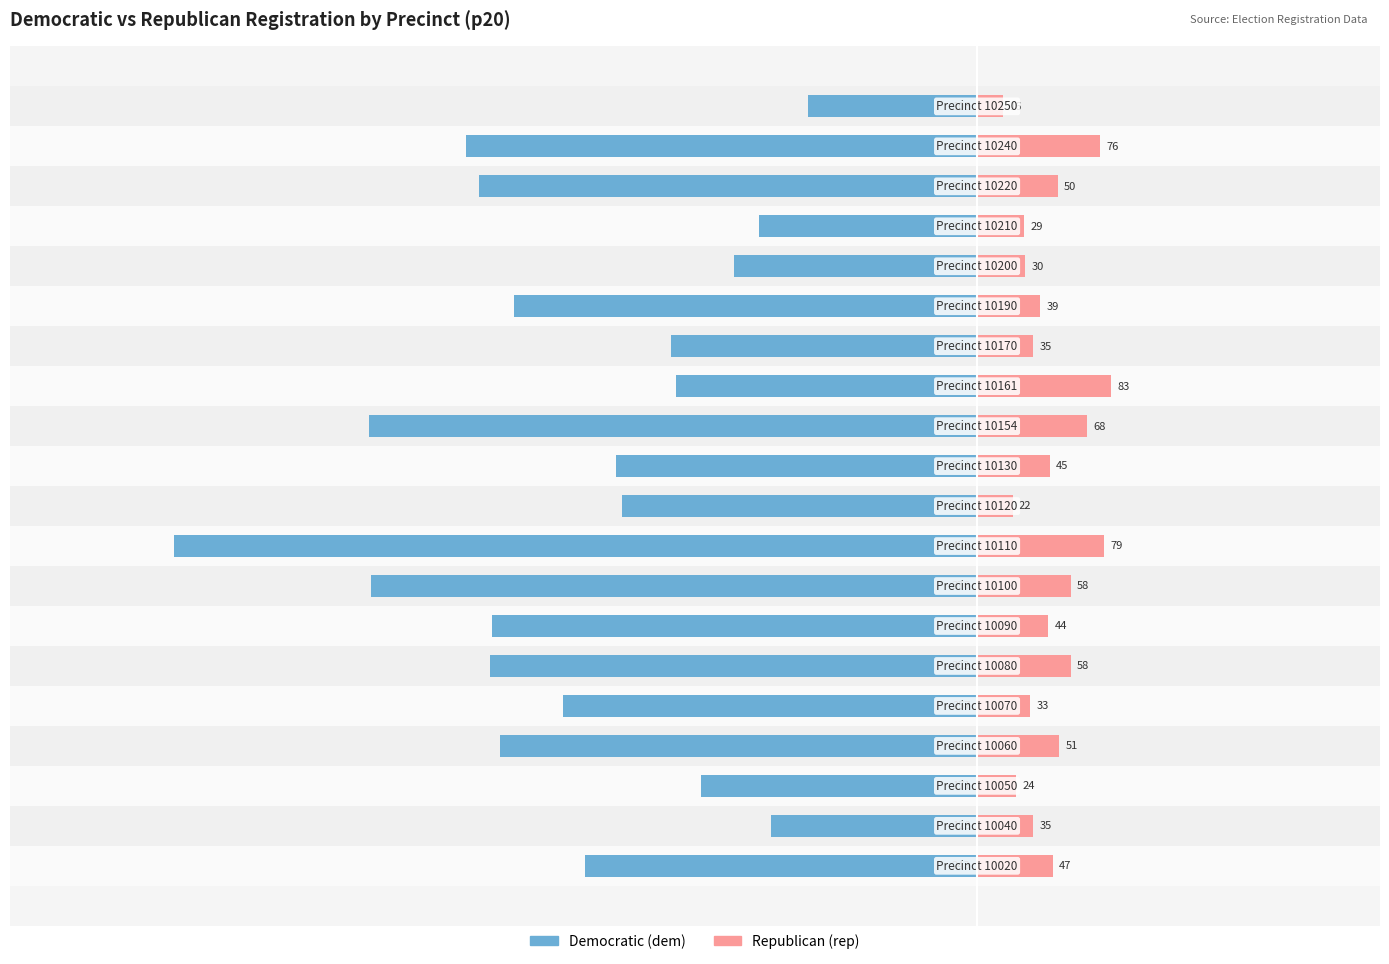

At how many categories does at least one series exceed -452?

20